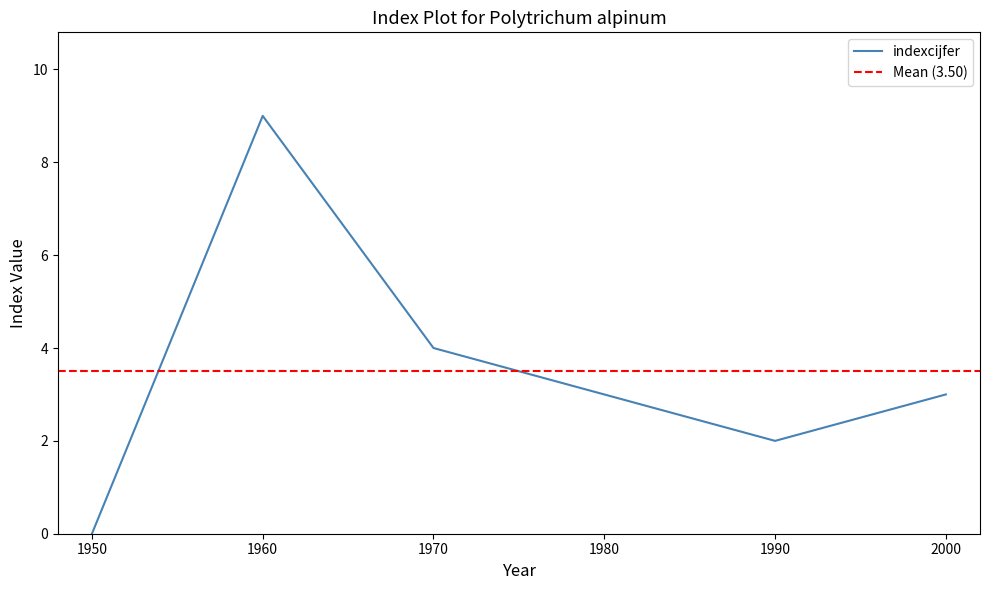

The chart shows a value of 1 at 1990. True or false?

False